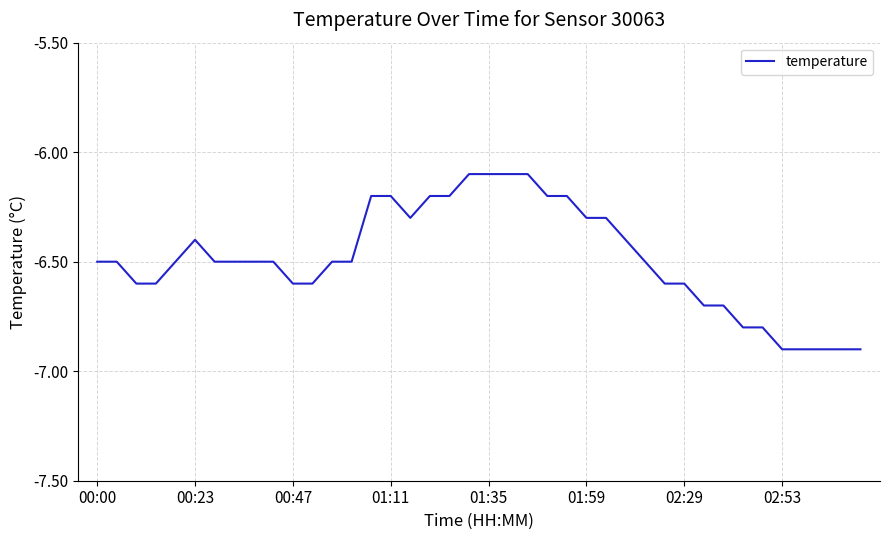

What is the minimum value shown in the chart?

-6.9